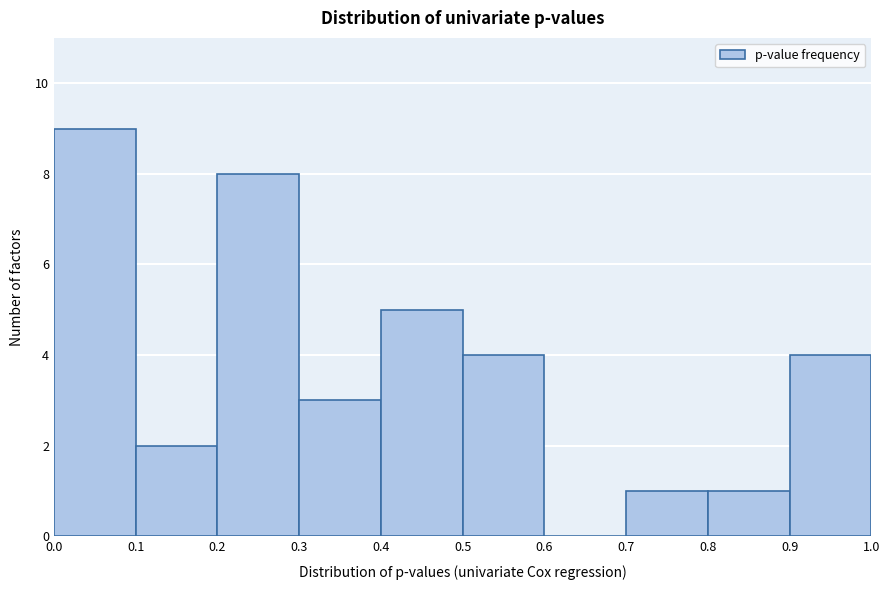

Reading left to right, transcribe this chart: for each bar, give the range it covers on the x-axis and its height. The values are not printed on the chart, so give them approximately, as read against the axis.

0.0 to 0.1: 9
0.1 to 0.2: 2
0.2 to 0.3: 8
0.3 to 0.4: 3
0.4 to 0.5: 5
0.5 to 0.6: 4
0.6 to 0.7: 0
0.7 to 0.8: 1
0.8 to 0.9: 1
0.9 to 1.0: 4